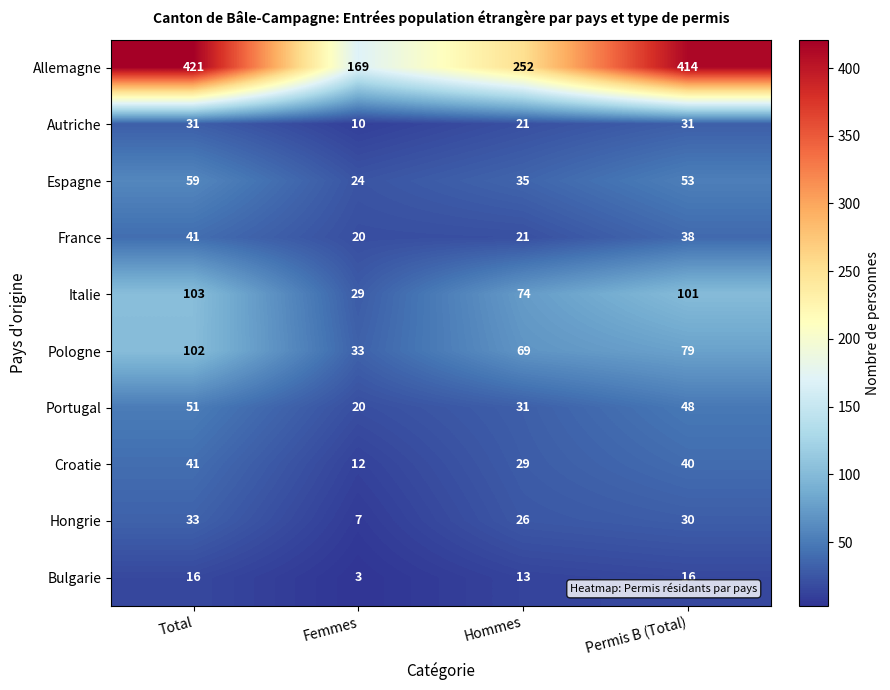

Between Total and Hommes, which series saw the biggest shift?

Allemagne